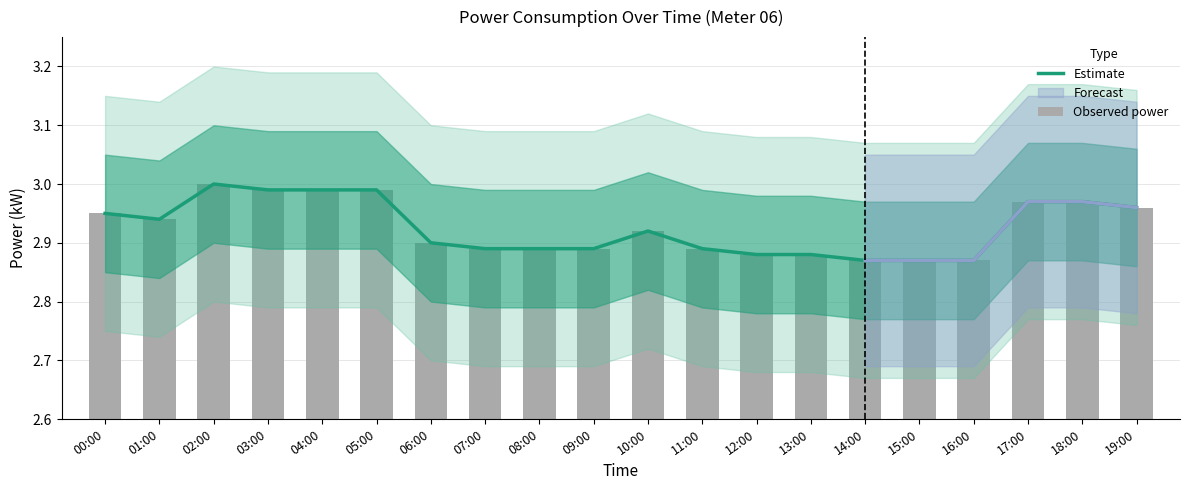

What is the difference between the second highest and second lowest values in the Observed power series?

0.1